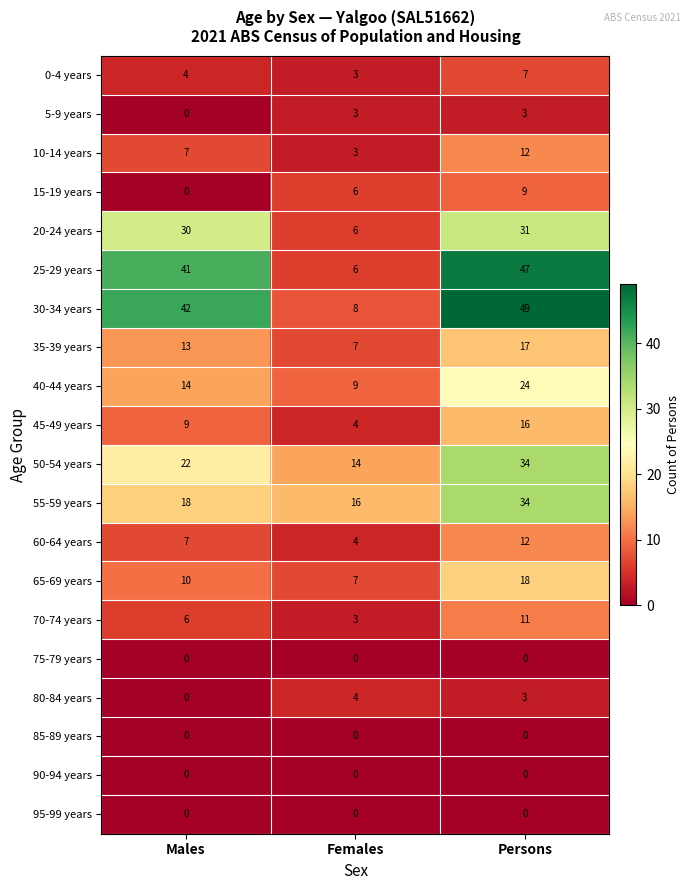

Where is 50-54 years nearest to the value 24?

Males